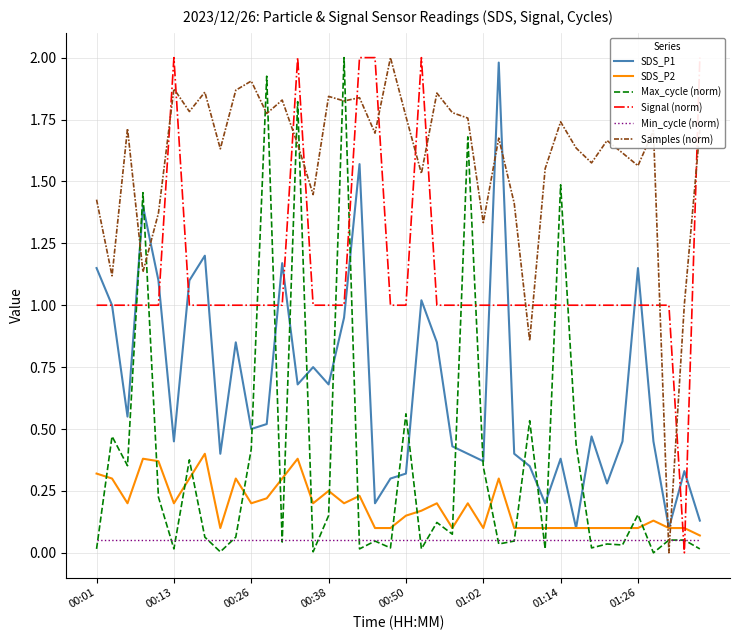

What are all the series names shown in the legend?

SDS_P1, SDS_P2, Max_cycle (norm), Signal (norm), Min_cycle (norm), Samples (norm)